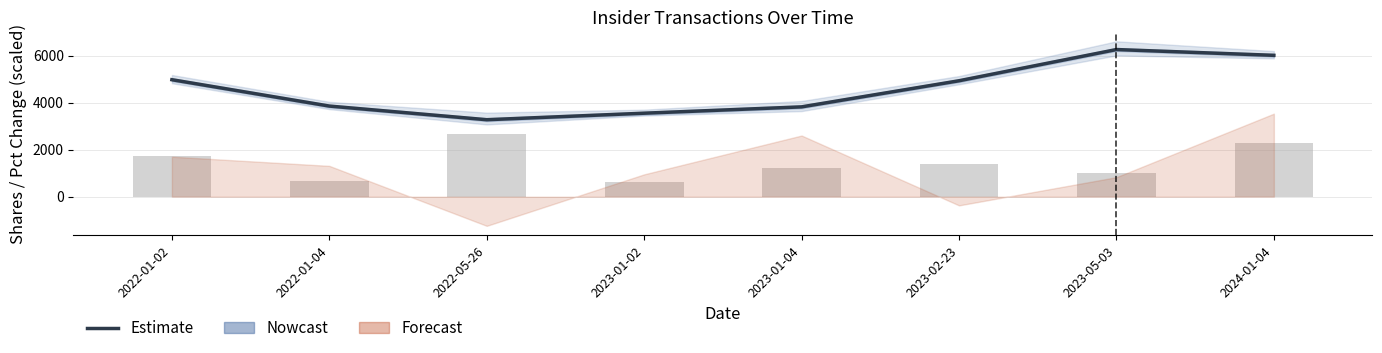

What is the difference between the highest and lowest values at 2024-01-04?

3715